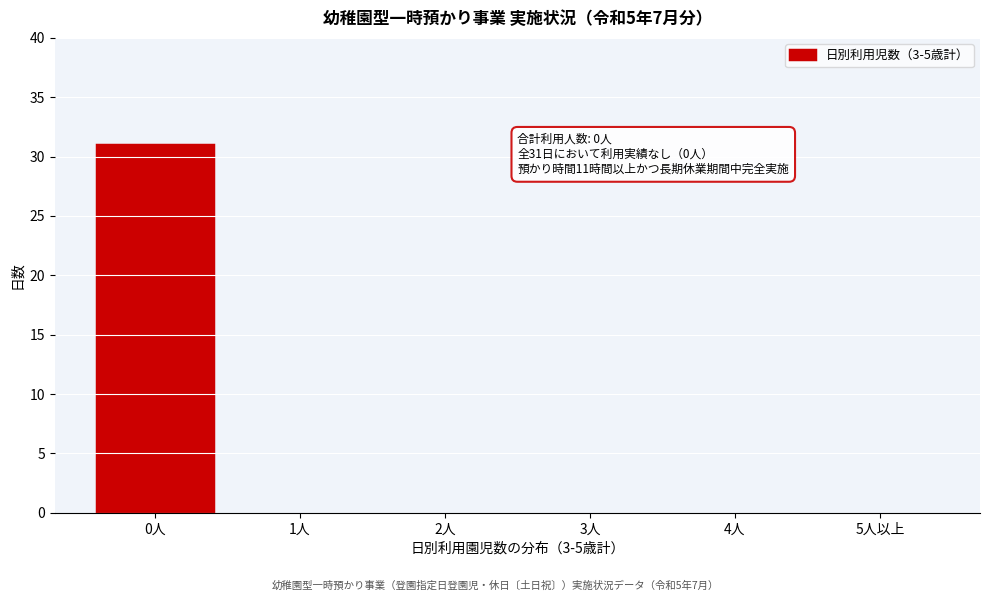

Reading left to right, list all the values displayed in this chart.

0人=31	1人=0	2人=0	3人=0	4人=0	5人以上=0